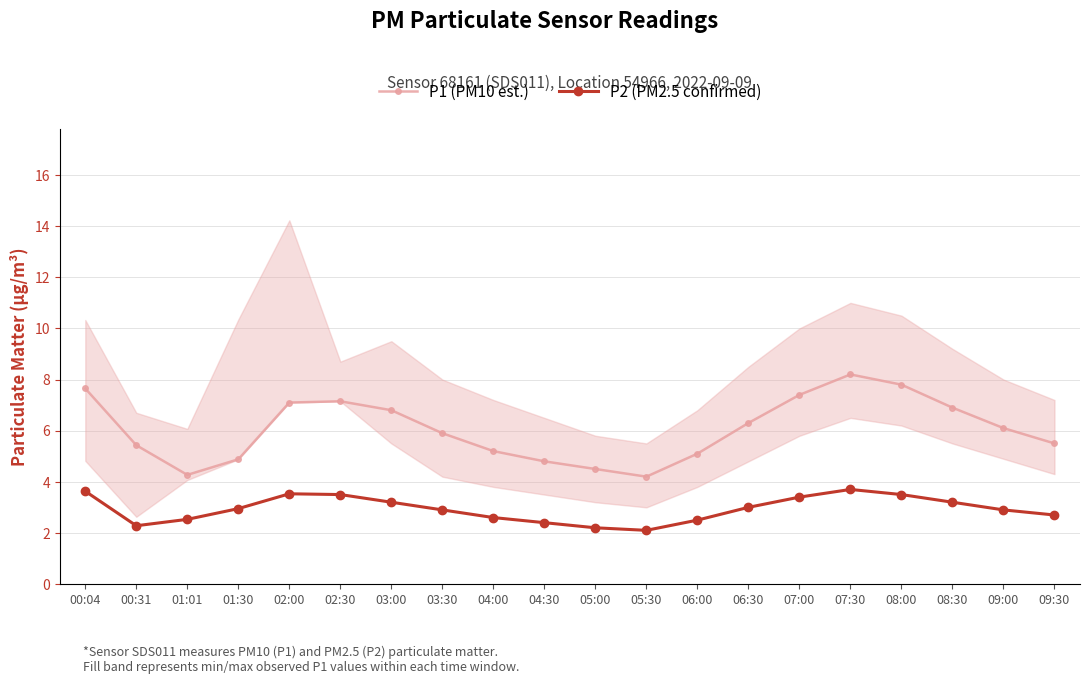

True or false: P1 (PM10 est.) has a value of 7.7 at 00:04.

True